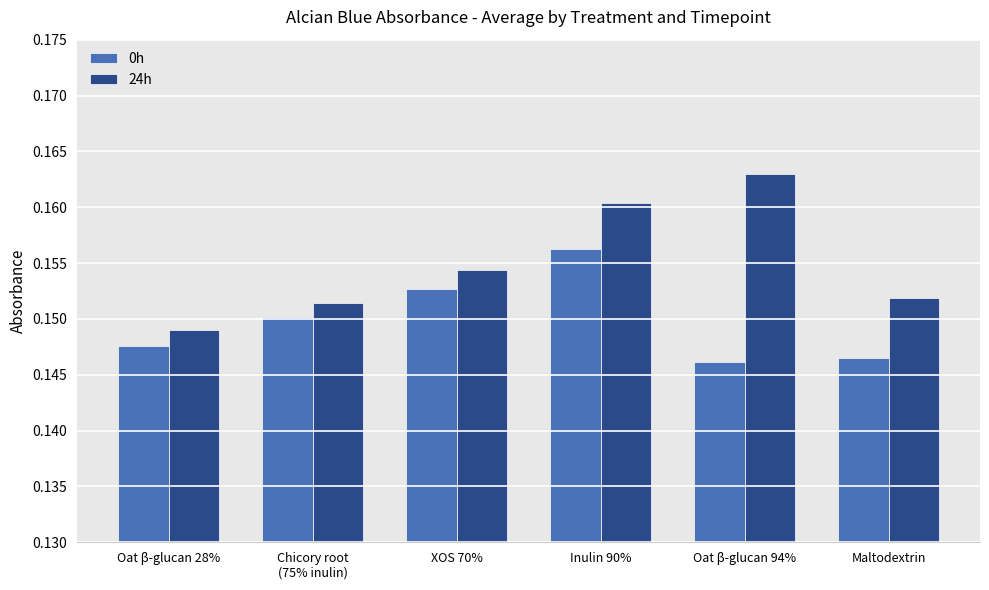

Which series has the largest total across all categories?

24h